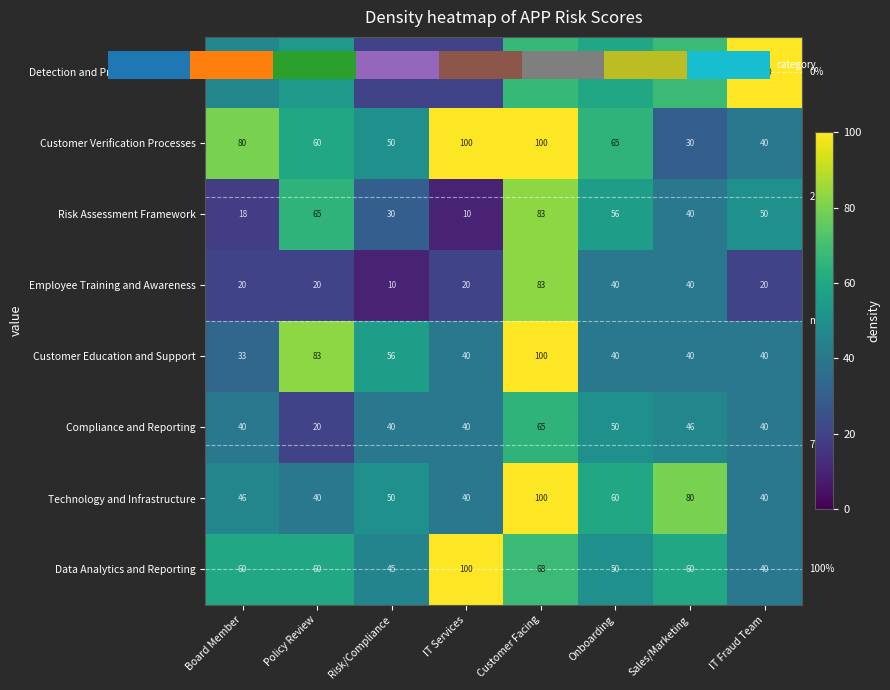

Which series has the largest total across all categories?

Customer Verification Processes